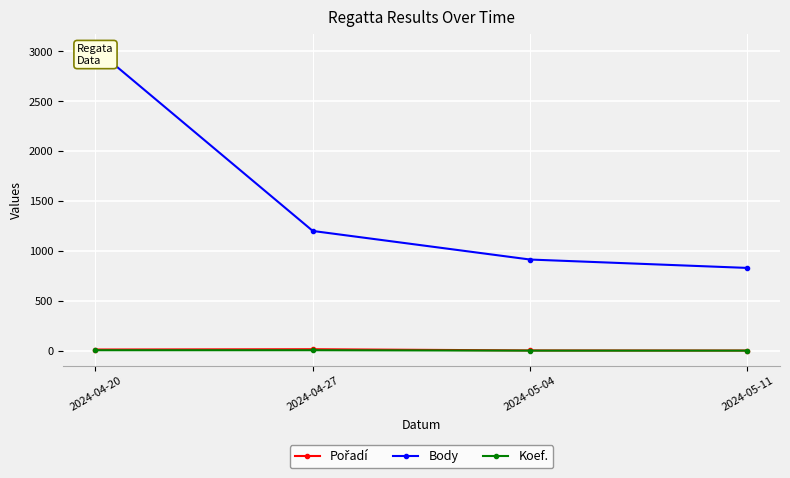

What is the total value across all series at 2024-04-20?

3045